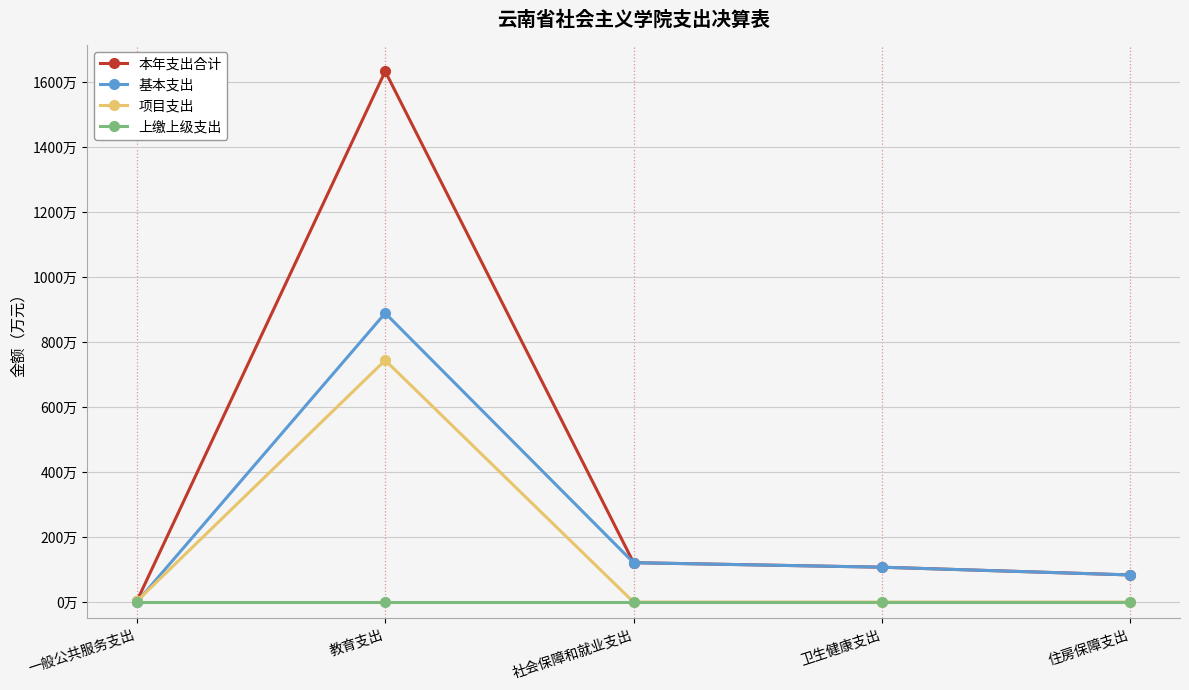

Reading left to right, what are all the values shown in this chart?

本年支出合计: 2.9	1633.8	121.4	107.5	83.7
基本支出: 0.0	889.4	121.4	107.5	83.7
项目支出: 2.9	744.4	0.0	0.0	0.0
上缴上级支出: 0.0	0.0	0.0	0.0	0.0